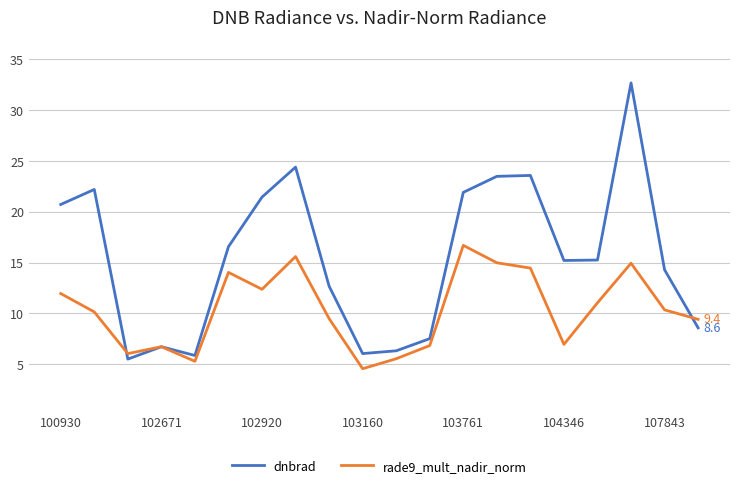

Does the chart display data point markers on the line(s)?

Yes